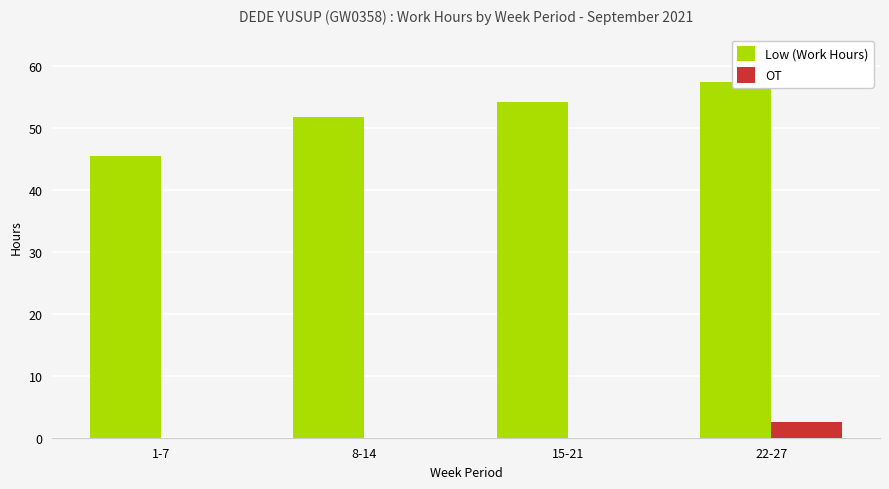

The OT series shows -1.0 at 1-7. True or false?

False